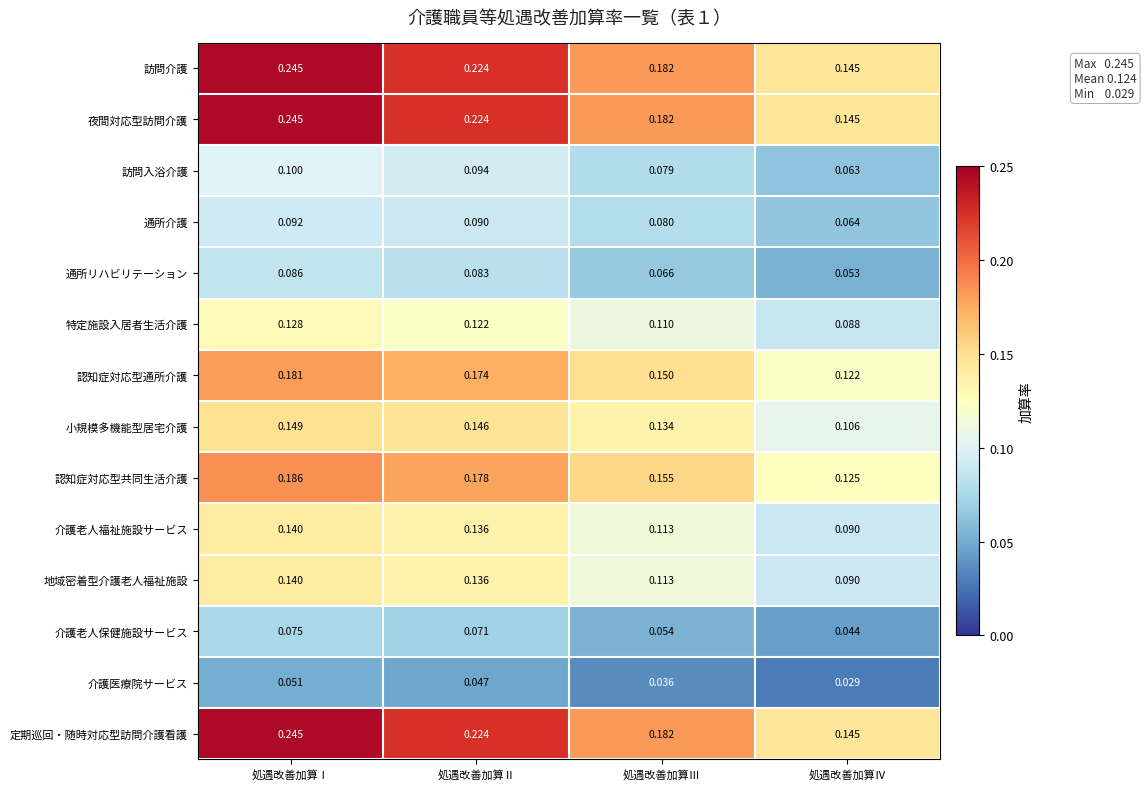

At which category is the sum across all series the highest?

処遇改善加算Ⅰ